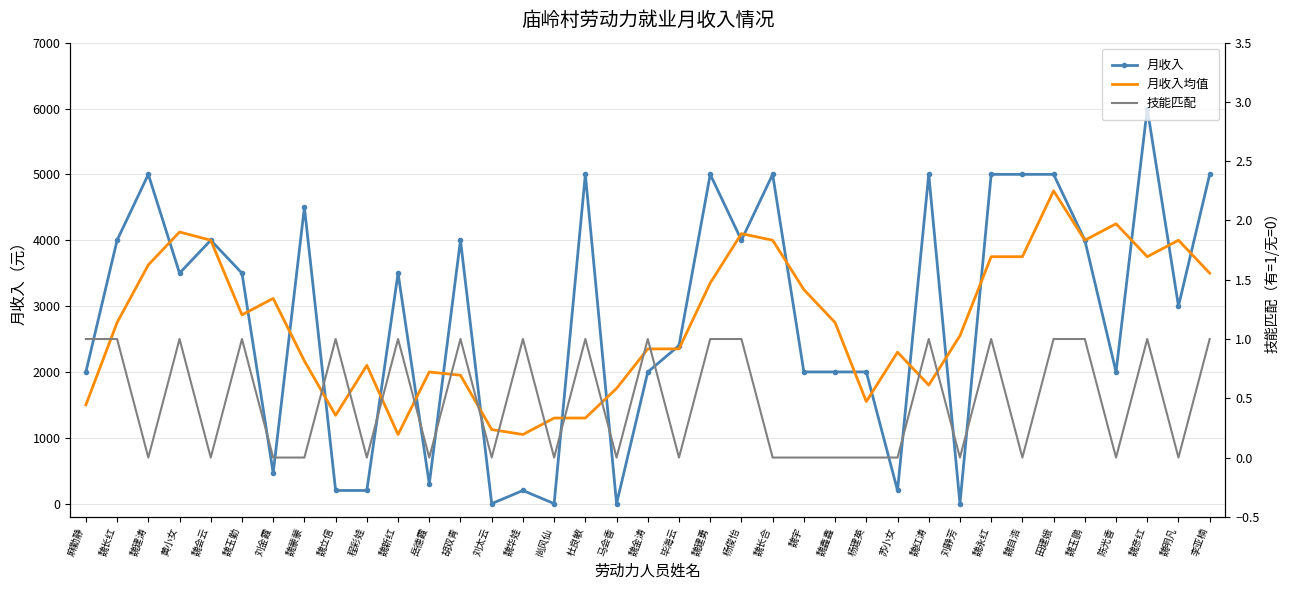

Reading right to left, extract all data points from this chart.

月收入: 李亚楠=5000.0	魏明凡=3000.0	魏彦红=6000.0	陈光香=2000.0	魏玉鹏=4000.0	田建娥=5000.0	魏自浩=5000.0	魏永红=5000.0	刘静芳=0.0	魏红涛=5000.0	苏小女=200.0	杨建英=2000.0	魏鑫鑫=2000.0	魏宇=2000.0	魏长合=5000.0	杨俊怡=4000.0	魏建勇=5000.0	毕海云=2400.0	魏金涛=2000.0	马会香=0.0	杜良敏=5000.0	尚风仙=0.0	魏华娃=200.0	刘太云=0.0	胡双青=4000.0	岳德霞=300.0	魏新红=3500.0	程彩娃=200.0	魏立信=200.0	魏蒙蒙=4500.0	刘金霞=465.0	魏玉勤=3500.0	魏会云=4000.0	黄小女=3500.0	魏建涛=5000.0	魏长红=4000.0	麻勤静=2000.0
月收入均值: 李亚楠=3500.0	魏明凡=4000.0	魏彦红=3750.0	陈光香=4250.0	魏玉鹏=4000.0	田建娥=4750.0	魏自浩=3750.0	魏永红=3750.0	刘静芳=2550.0	魏红涛=1800.0	苏小女=2300.0	杨建英=1550.0	魏鑫鑫=2750.0	魏宇=3250.0	魏长合=4000.0	杨俊怡=4100.0	魏建勇=3350.0	毕海云=2350.0	魏金涛=2350.0	马会香=1750.0	杜良敏=1300.0	尚风仙=1300.0	魏华娃=1050.0	刘太云=1125.0	胡双青=1950.0	岳德霞=2000.0	魏新红=1050.0	程彩娃=2100.0	魏立信=1341.2	魏蒙蒙=2166.2	刘金霞=3116.2	魏玉勤=2866.2	魏会云=4000.0	黄小女=4125.0	魏建涛=3625.0	魏长红=2750.0	麻勤静=1500.0
技能匹配: 李亚楠=1.0	魏明凡=0.0	魏彦红=1.0	陈光香=0.0	魏玉鹏=1.0	田建娥=1.0	魏自浩=0.0	魏永红=1.0	刘静芳=0.0	魏红涛=1.0	苏小女=0.0	杨建英=0.0	魏鑫鑫=0.0	魏宇=0.0	魏长合=0.0	杨俊怡=1.0	魏建勇=1.0	毕海云=0.0	魏金涛=1.0	马会香=0.0	杜良敏=1.0	尚风仙=0.0	魏华娃=1.0	刘太云=0.0	胡双青=1.0	岳德霞=0.0	魏新红=1.0	程彩娃=0.0	魏立信=1.0	魏蒙蒙=0.0	刘金霞=0.0	魏玉勤=1.0	魏会云=0.0	黄小女=1.0	魏建涛=0.0	魏长红=1.0	麻勤静=1.0